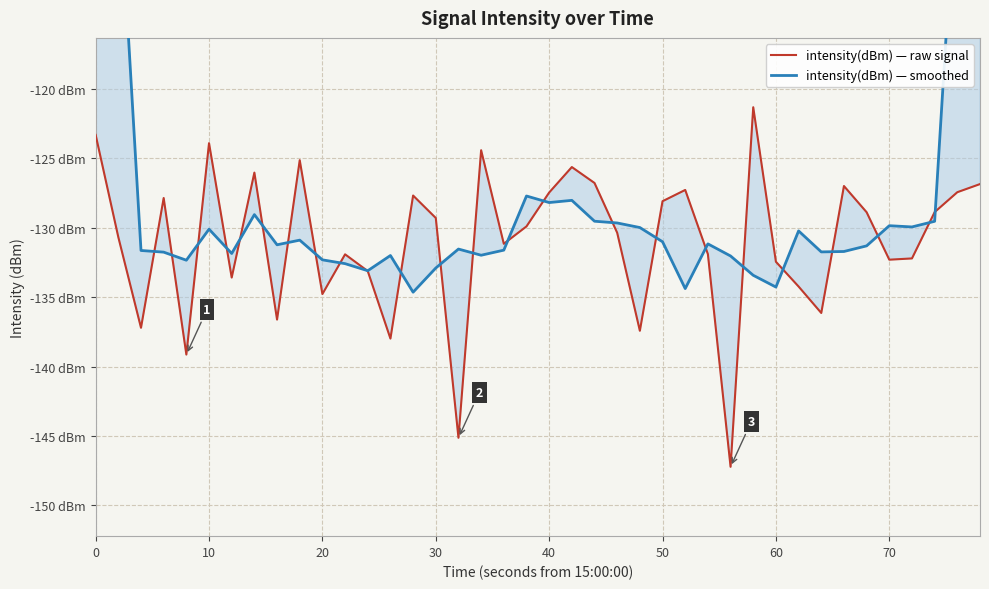

What is the label of the 5th point from the left?

40